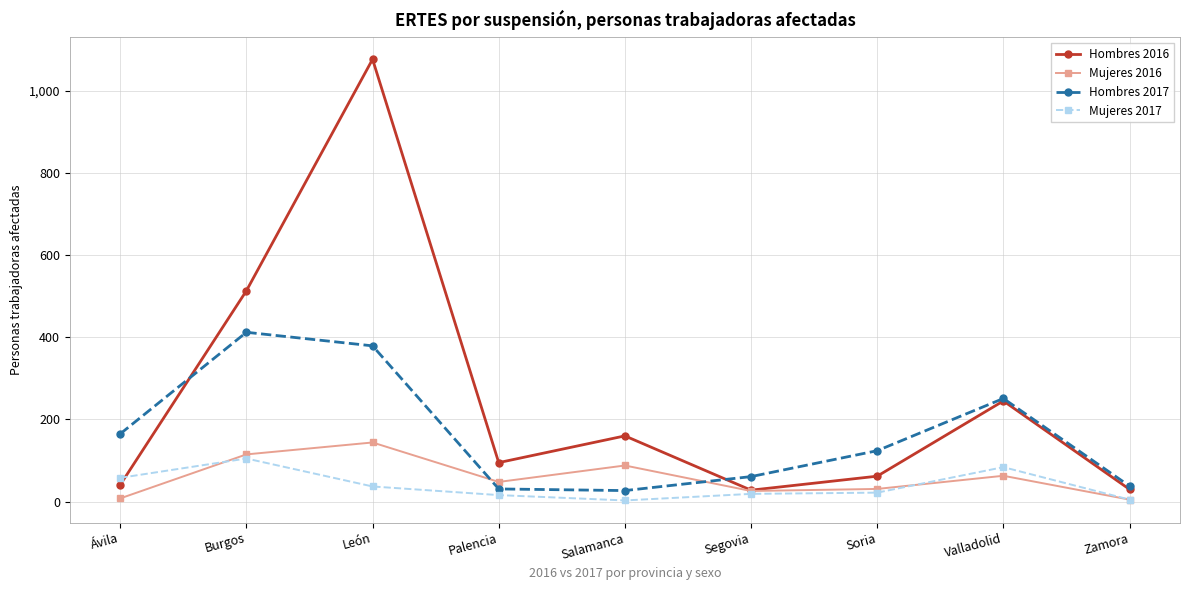

In Hombres 2016, how many points are higher than both neighbors (excluding endpoints)?

3